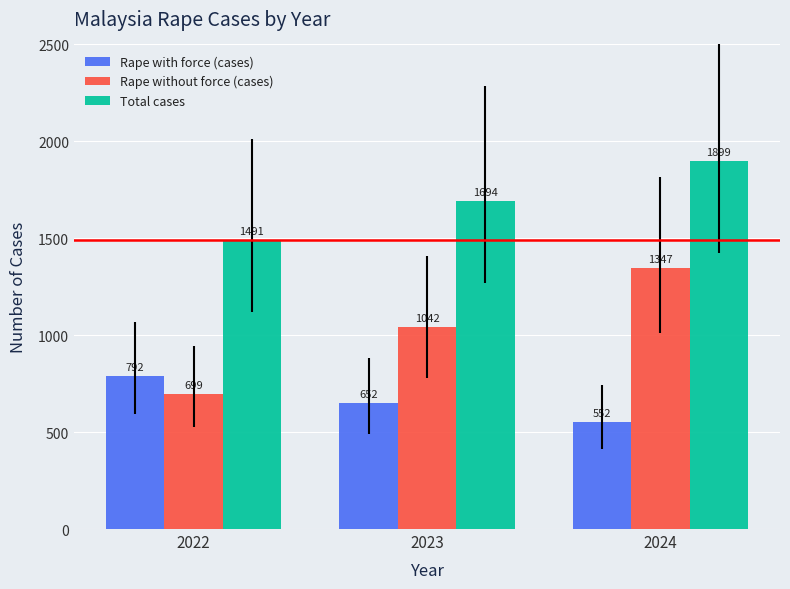

At 2023, list the series in order from smallest to largest.

Rape with force (cases), Rape without force (cases), Total cases